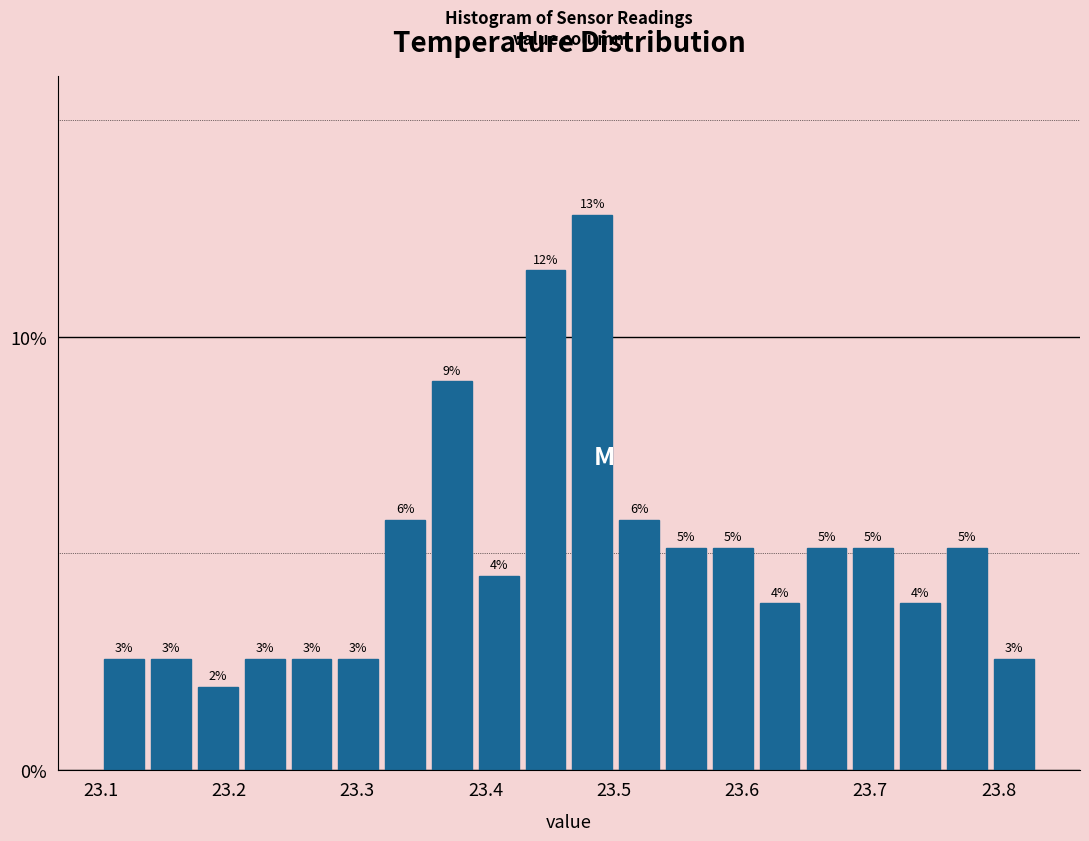

Read against the x-axis, roughly where is the centre of the tallest bar?

23.48